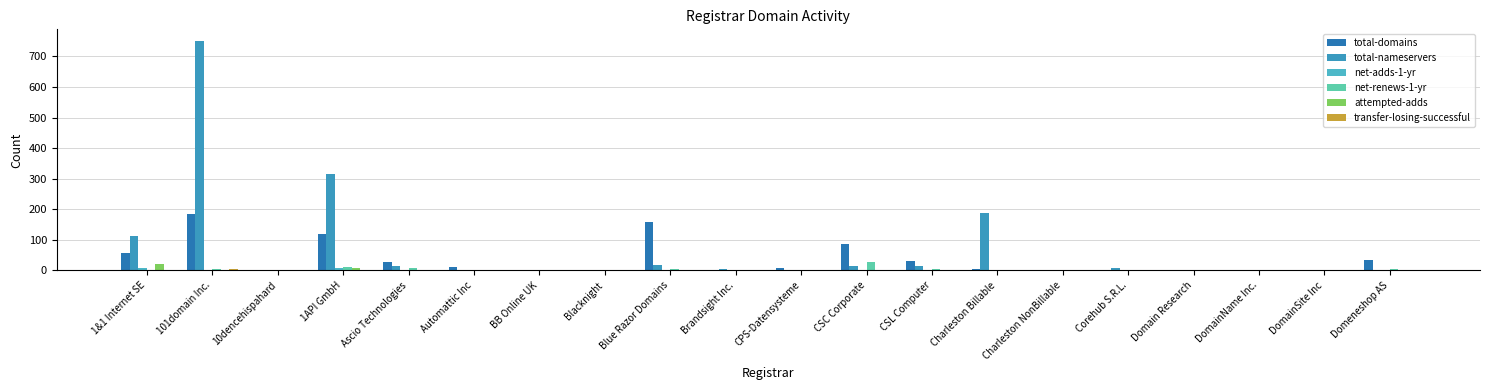

Are the bars grouped side by side (vs. stacked)?

Yes